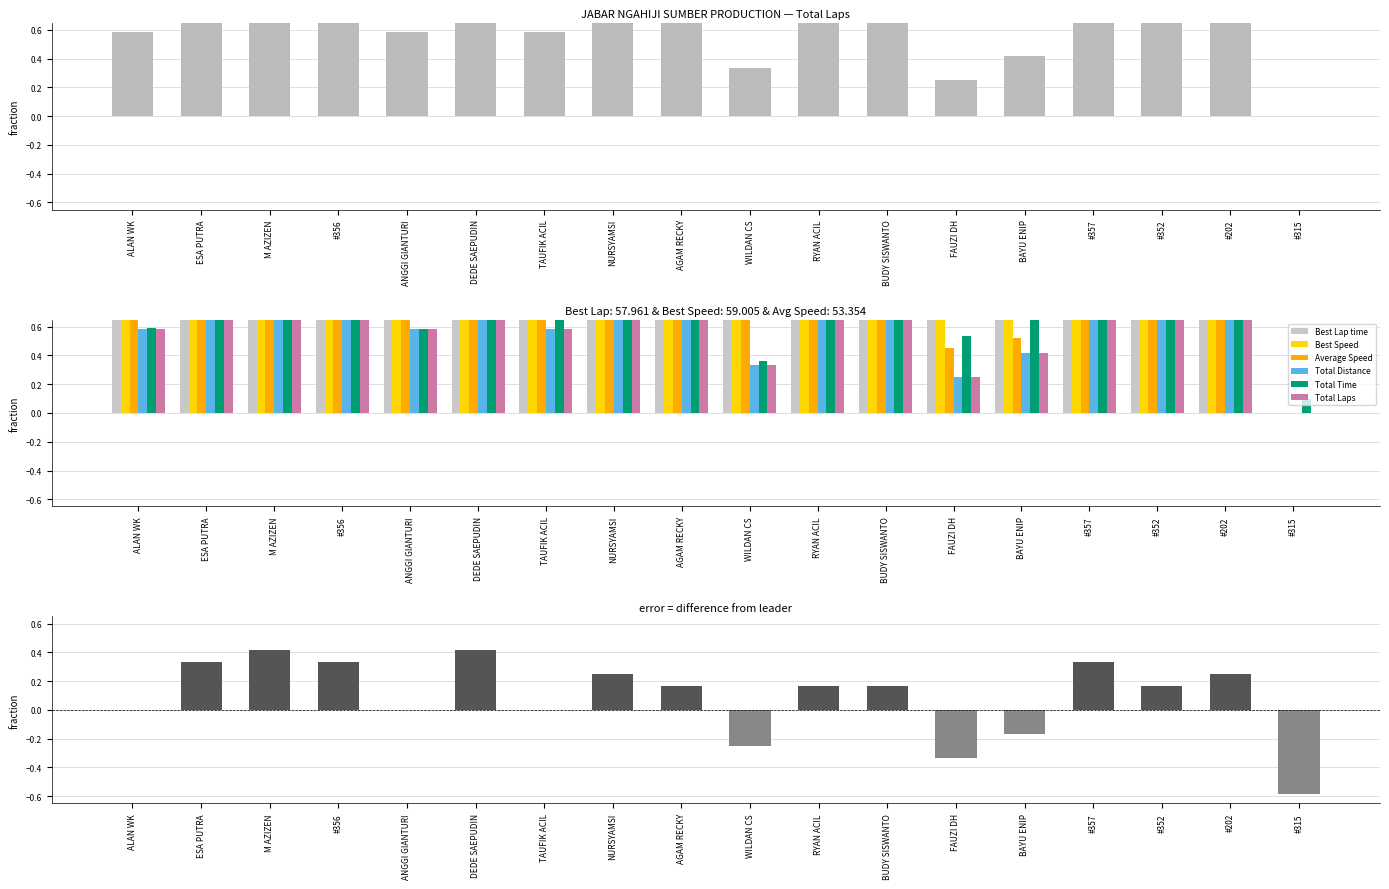

Count the number of data series in this chart.

6